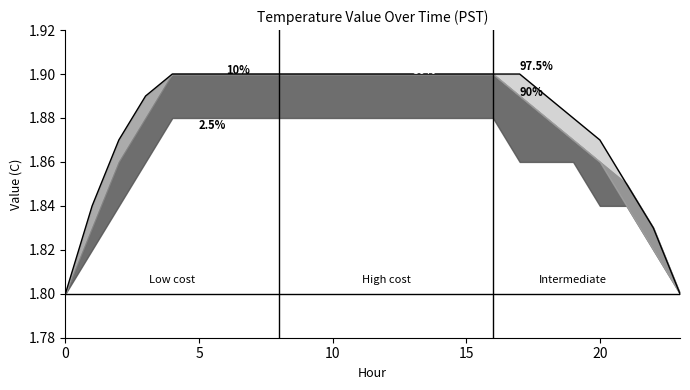

Between 19 and 8, which is larger?

8